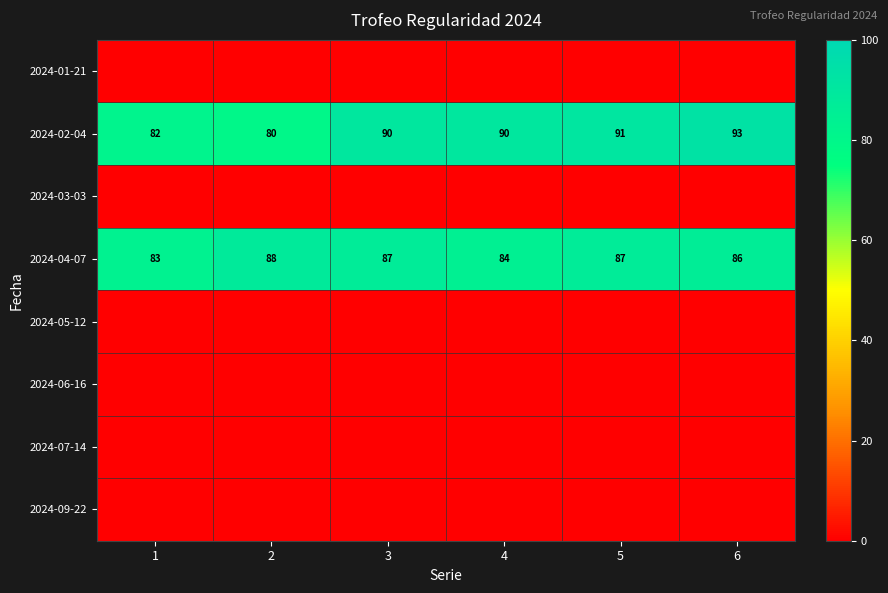

What is the sum of the 2024-02-04 values at 3 and 2?

170